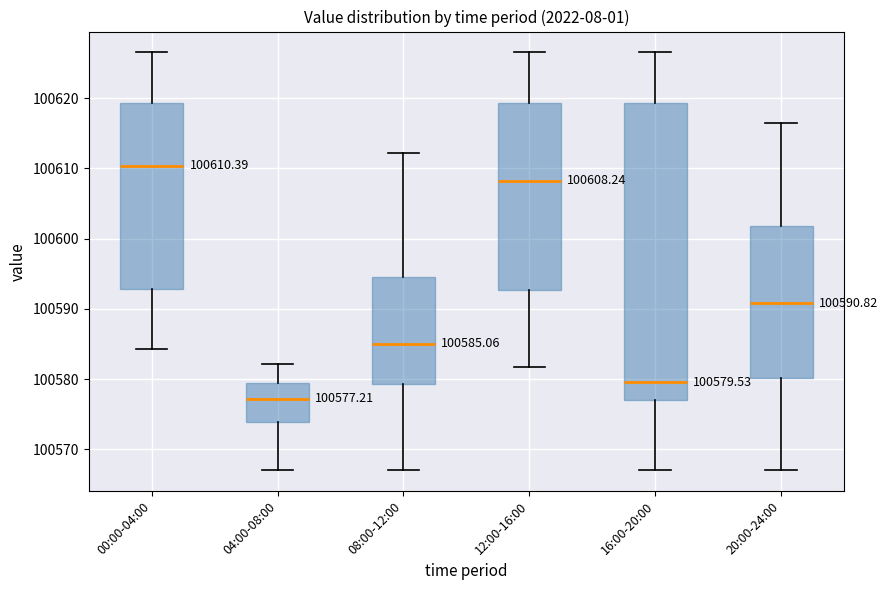

Comparing the boxes themselves (not the whiskers), which one is the tallest?

16:00-20:00